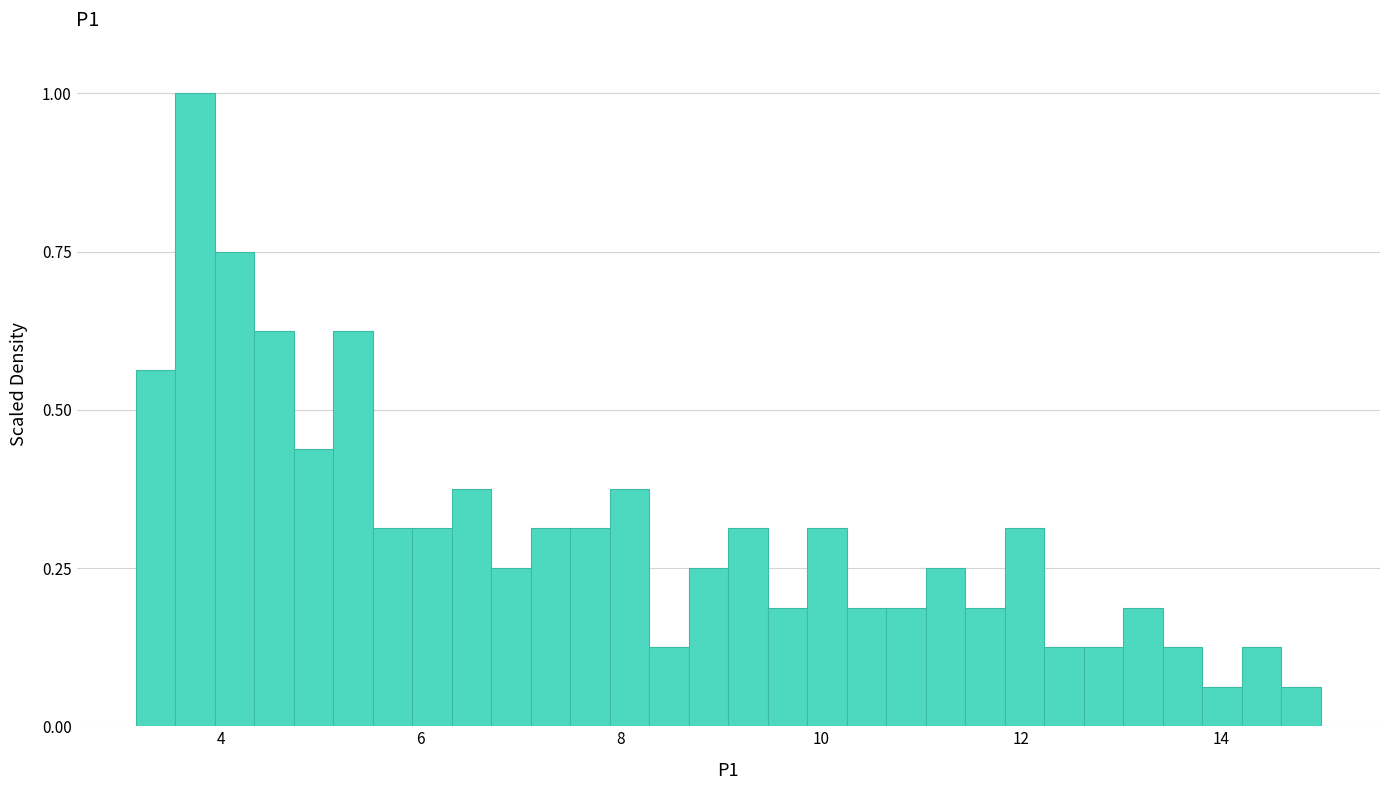

Read against the x-axis, roughly where is the centre of the tallest bar?

3.8